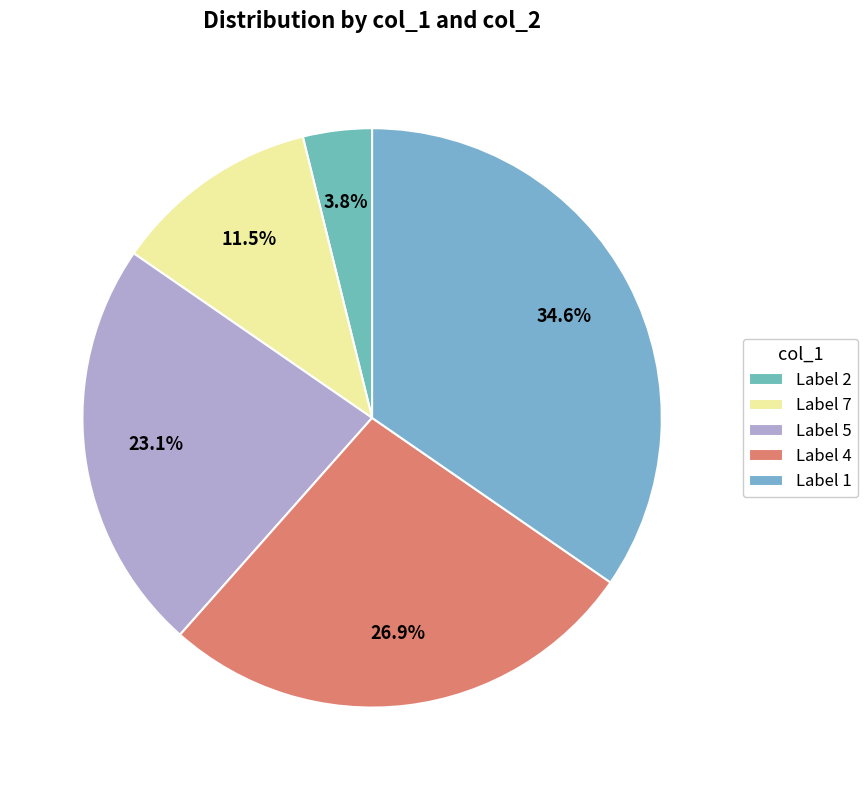

To the nearest percent, what is the difference between the largest and smallest slice percentages?

31%